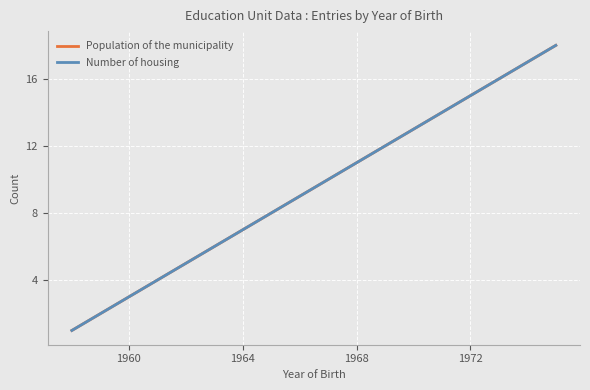

True or false: Population of the municipality and Number of housing intersect in this chart.

False